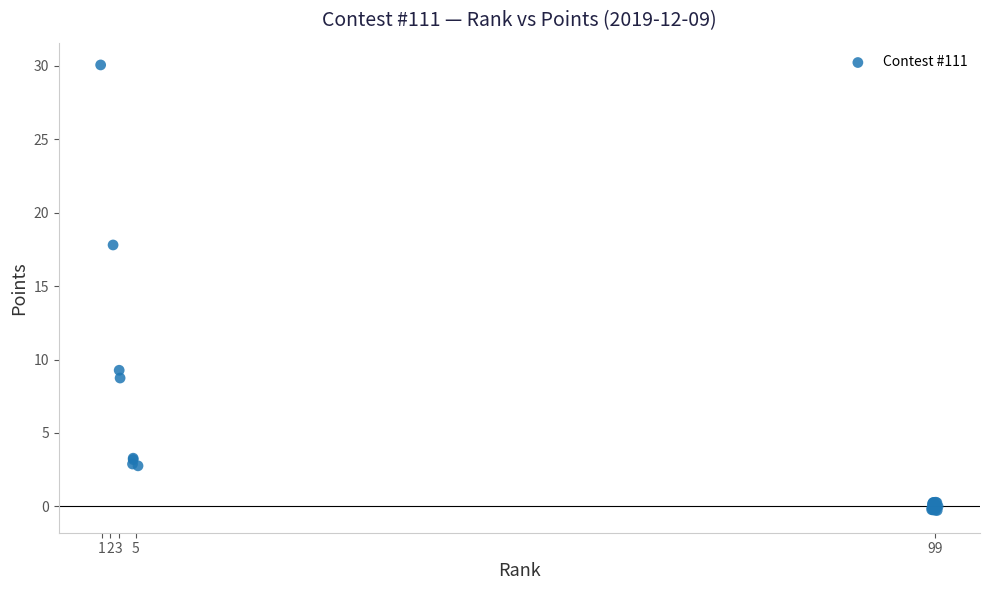

What Y value in the scatter plot is closest to 14?

17.8